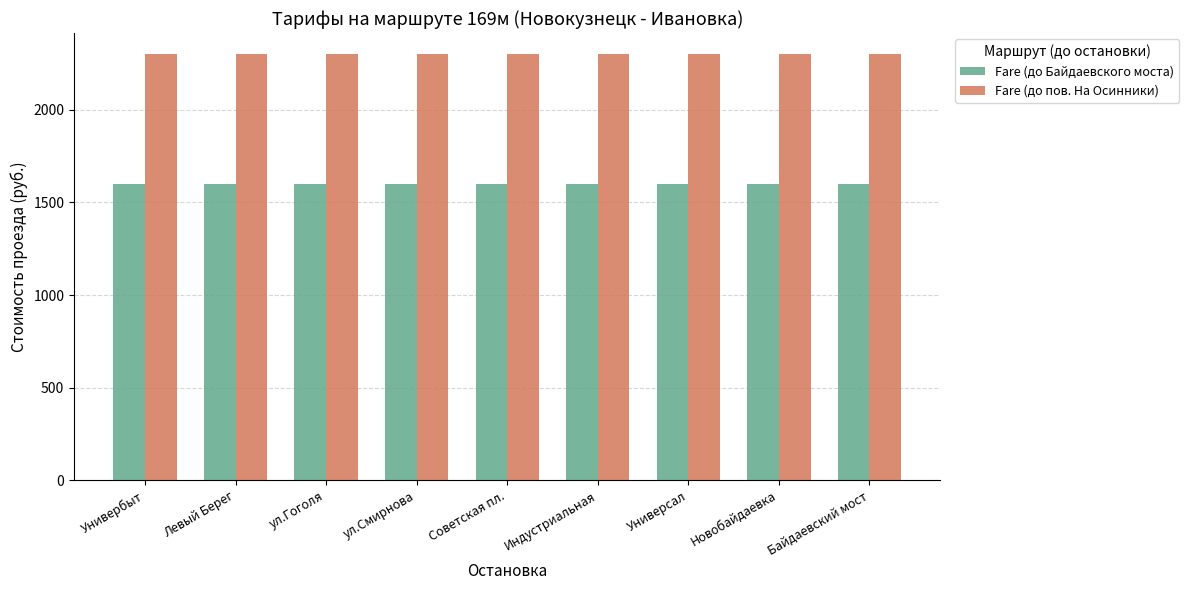

What is the average value of the Fare (до Байдаевского моста) series?

1600